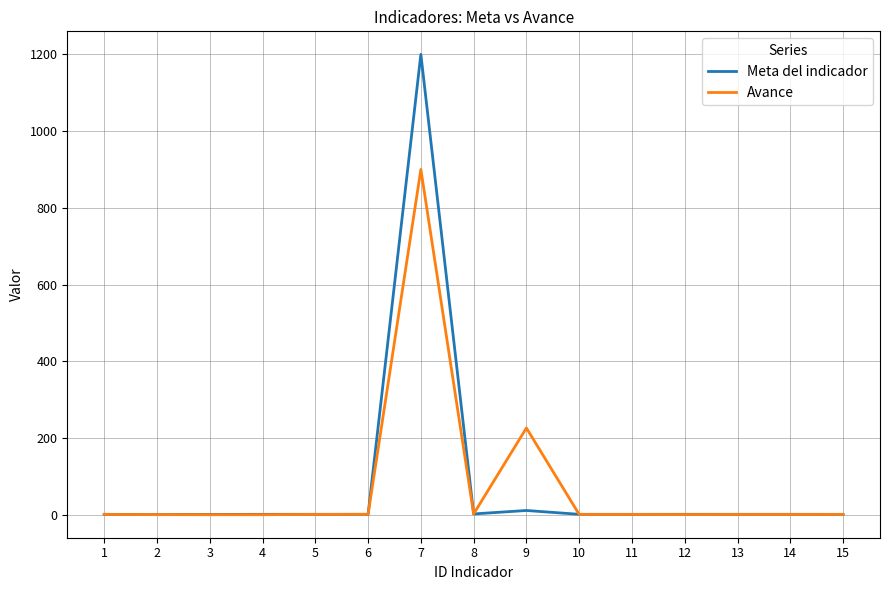

True or false: Avance has more than 1 points higher than both neighbors.

True